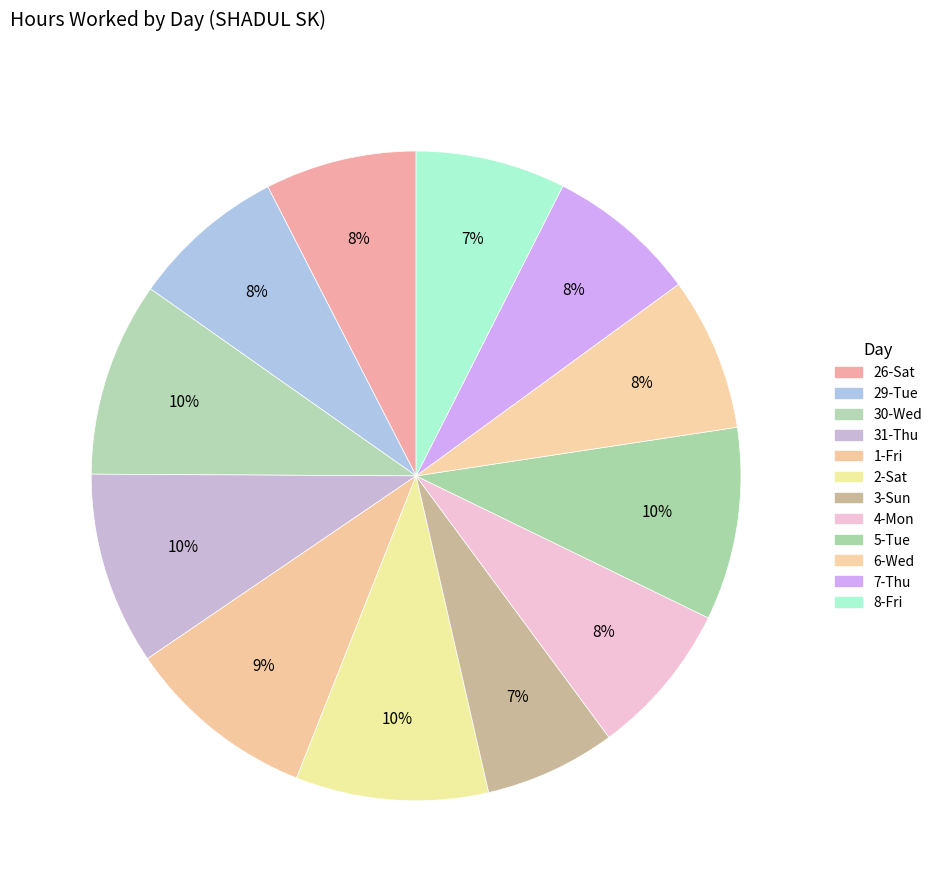

To the nearest percent, what is the average slice percentage?

8%